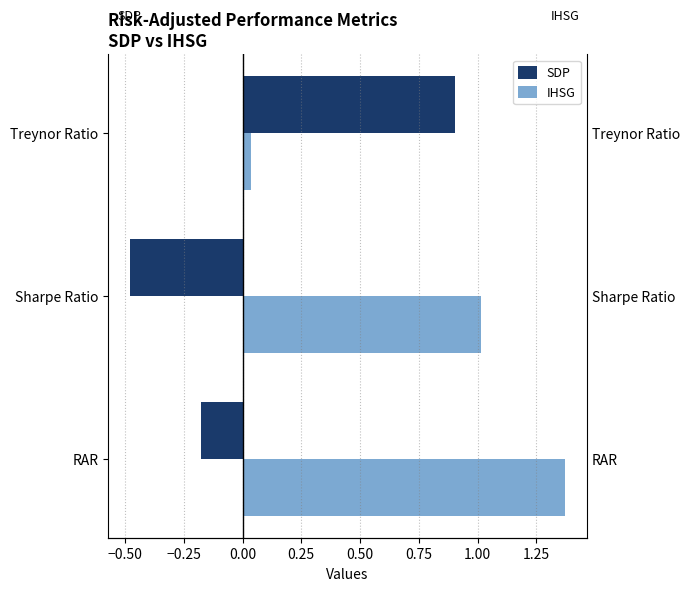

What is the maximum value for IHSG?

1.4